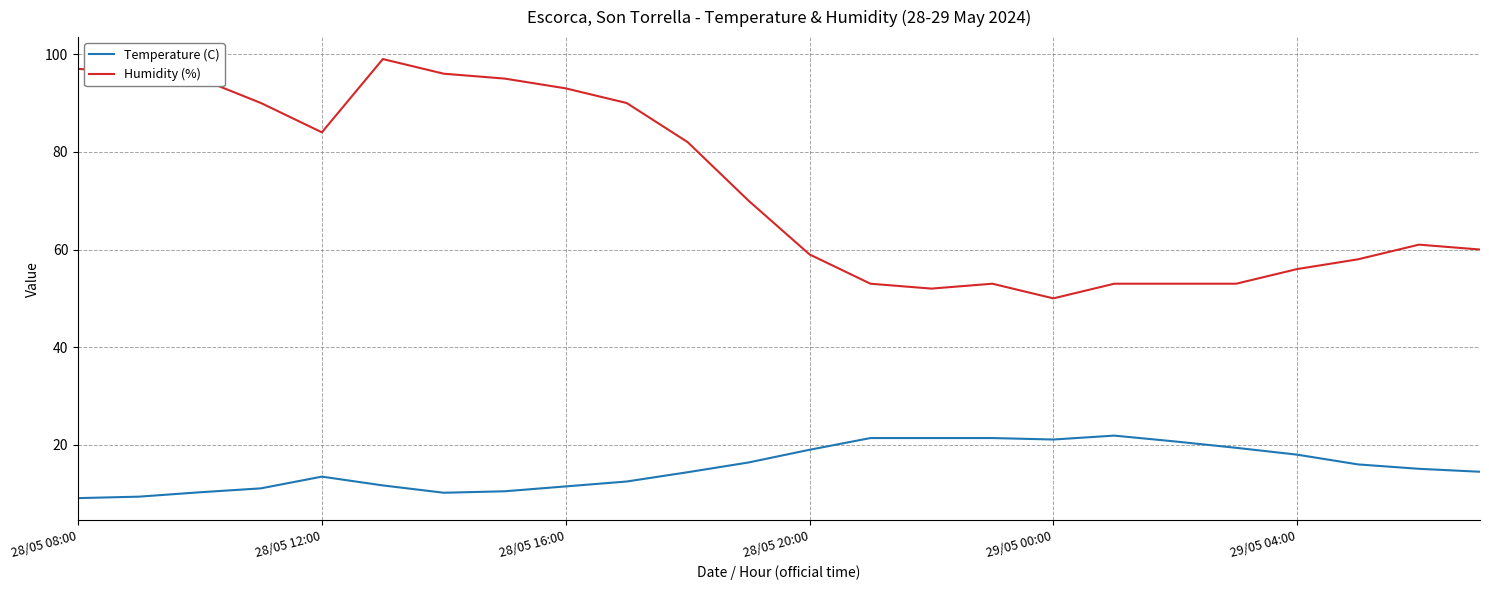

Which series has the widest spread of values?

Humidity (%)